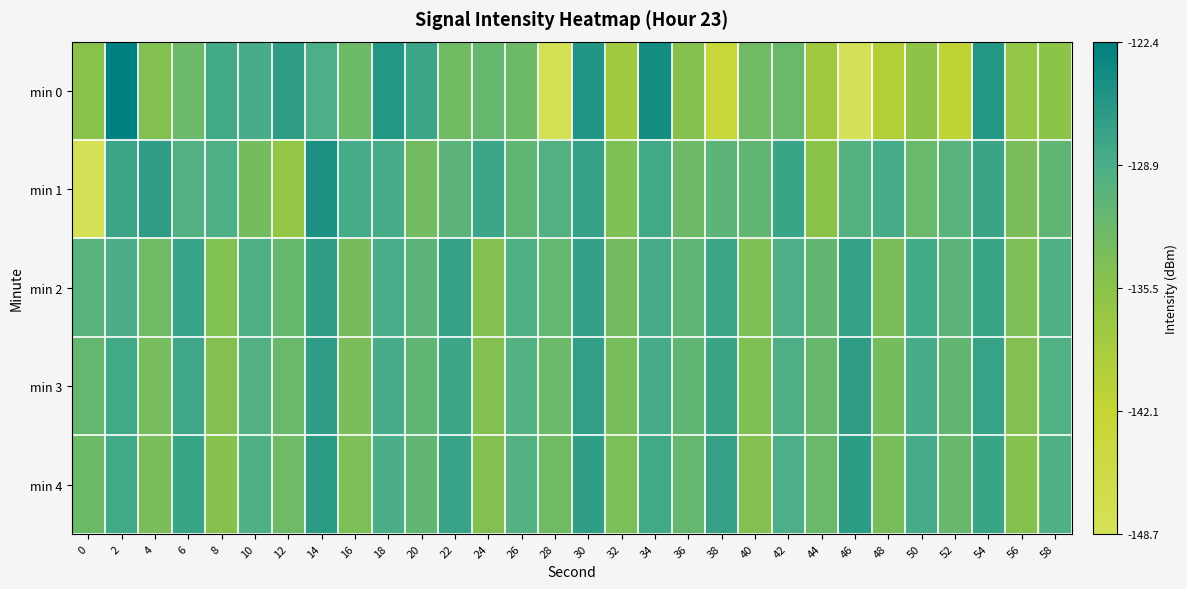

What is the spread (max minus min) of values at 8?

6.8